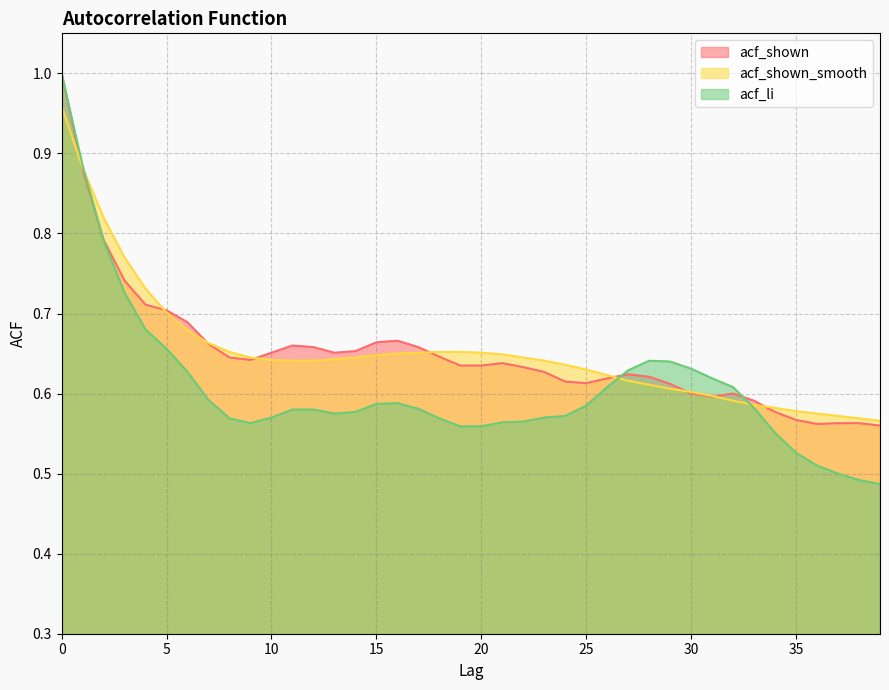

At 14, list the series in order from largest to smallest.

acf_shown, acf_shown_smooth, acf_li